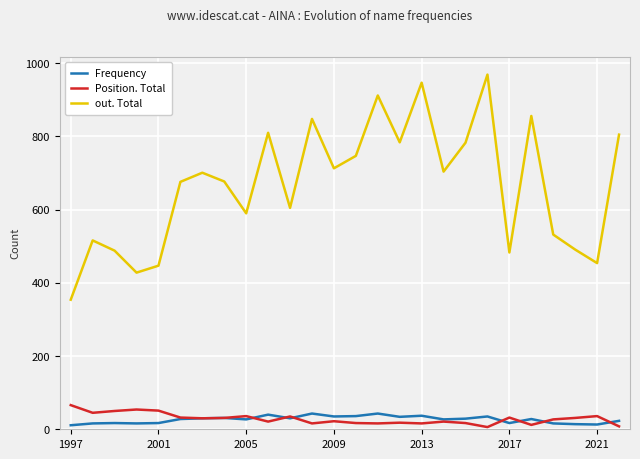

Which series has the largest total across all categories?

out. Total